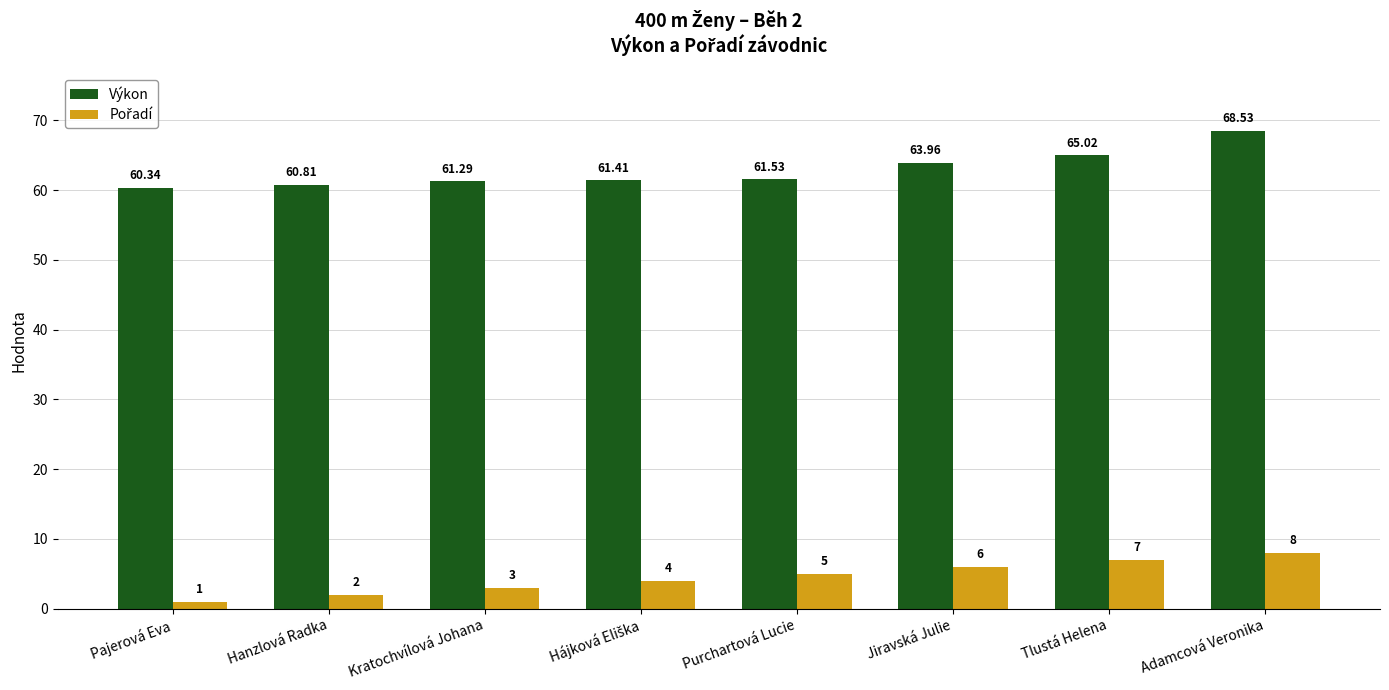

Which category has the lowest value across all series?

Pajerová Eva